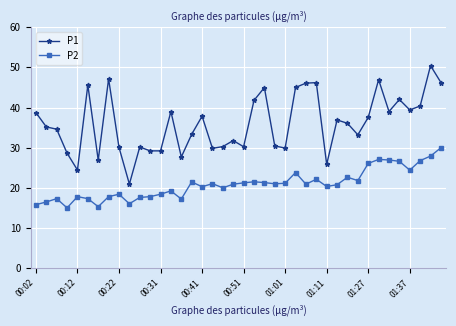

What is the value of the P1 point at the 25th from the left?

29.9